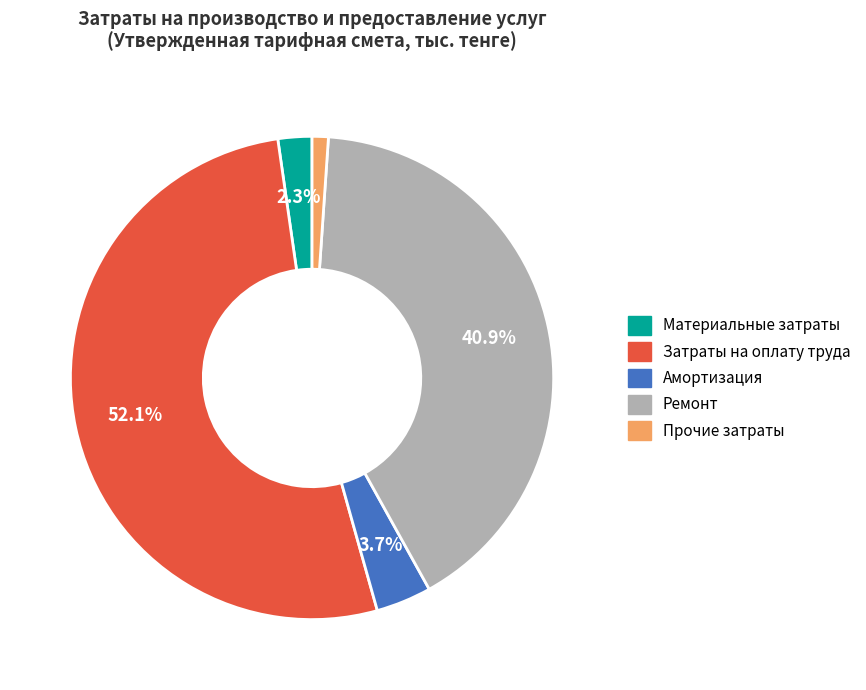

To the nearest percent, what is the average slice percentage?

20%